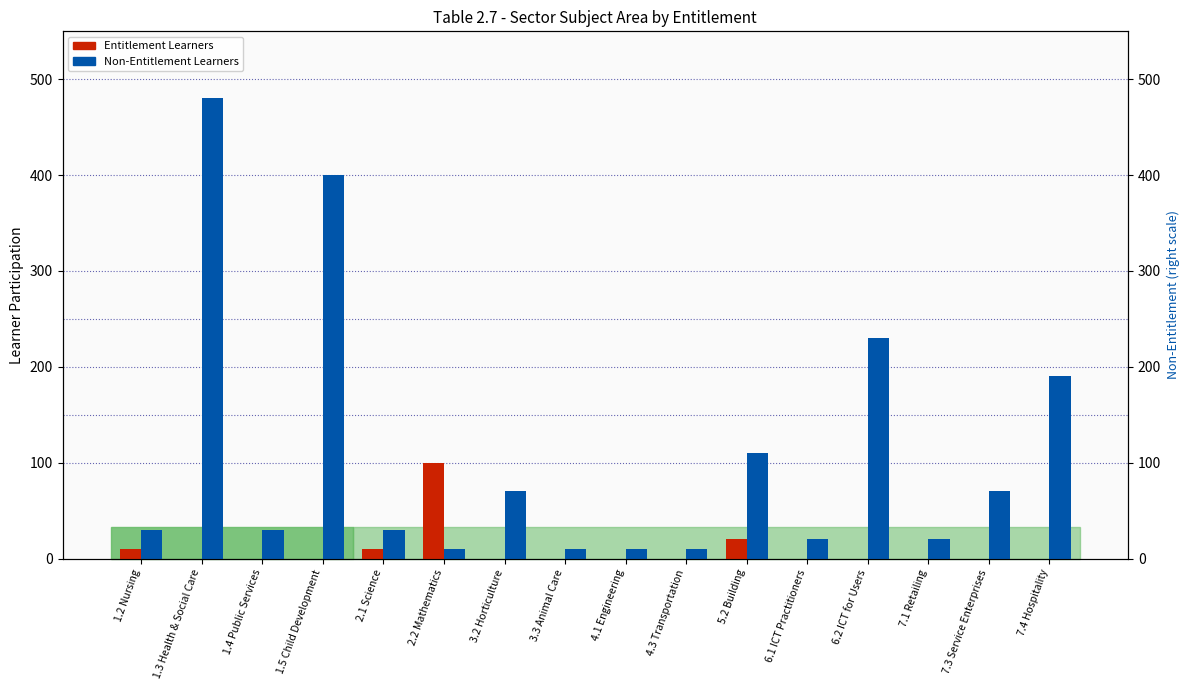

Rank the categories by Entitlement Learners value from lowest to highest.

1.3 Health & Social Care, 1.4 Public Services, 1.5 Child Development, 3.2 Horticulture, 3.3 Animal Care, 4.1 Engineering, 4.3 Transportation, 6.1 ICT Practitioners, 6.2 ICT for Users, 7.1 Retailing, 7.3 Service Enterprises, 7.4 Hospitality, 1.2 Nursing, 2.1 Science, 5.2 Building, 2.2 Mathematics